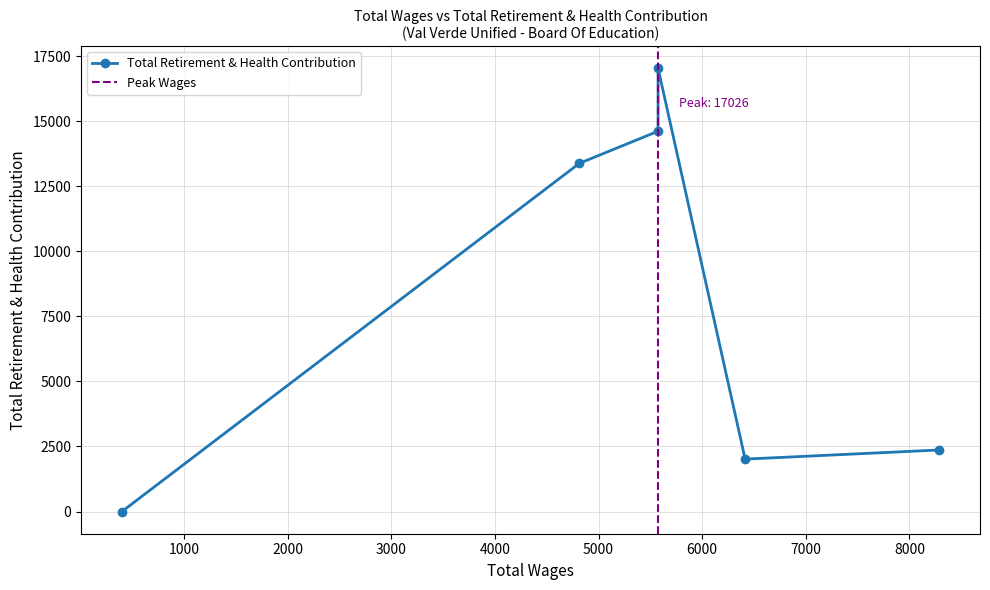

How many values exceed 13377?

2